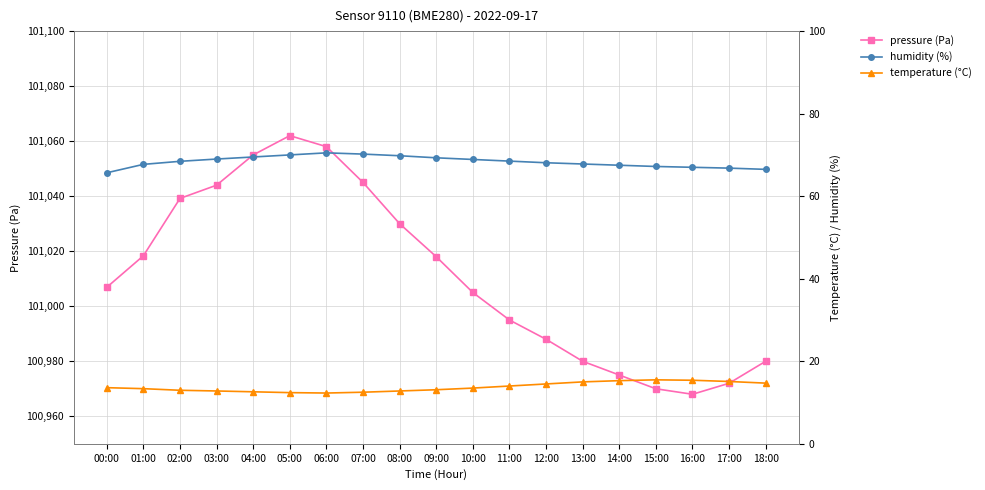

Is it true that temperature (°C) equals 8.4 at 13:00?

False